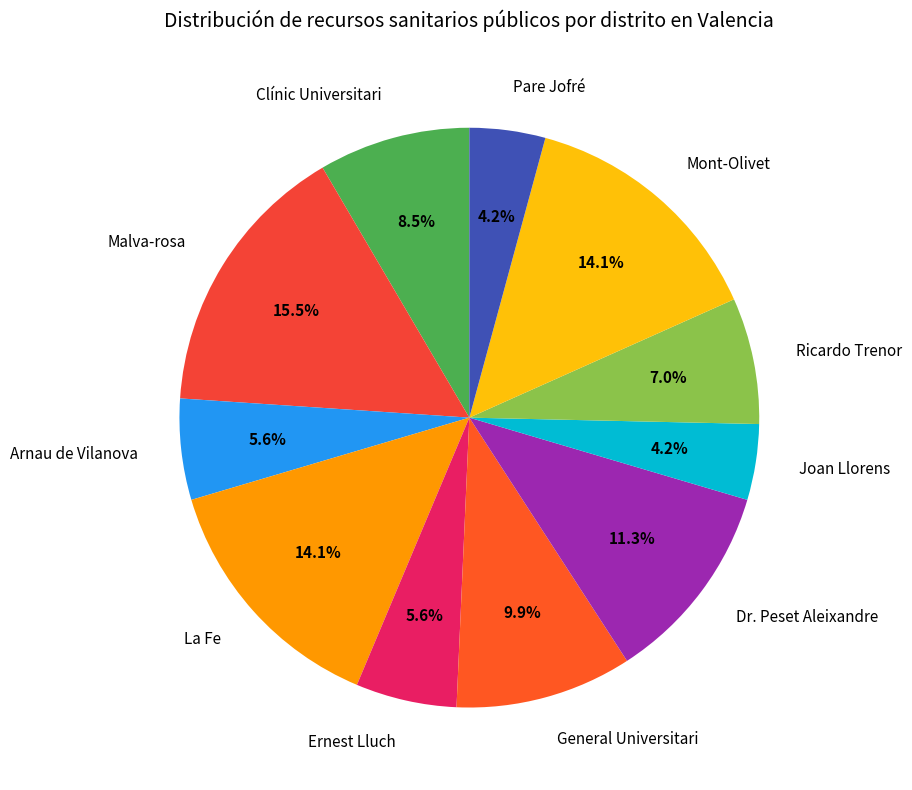

To the nearest percent, what is the difference between the largest and smallest slice percentages?

11%